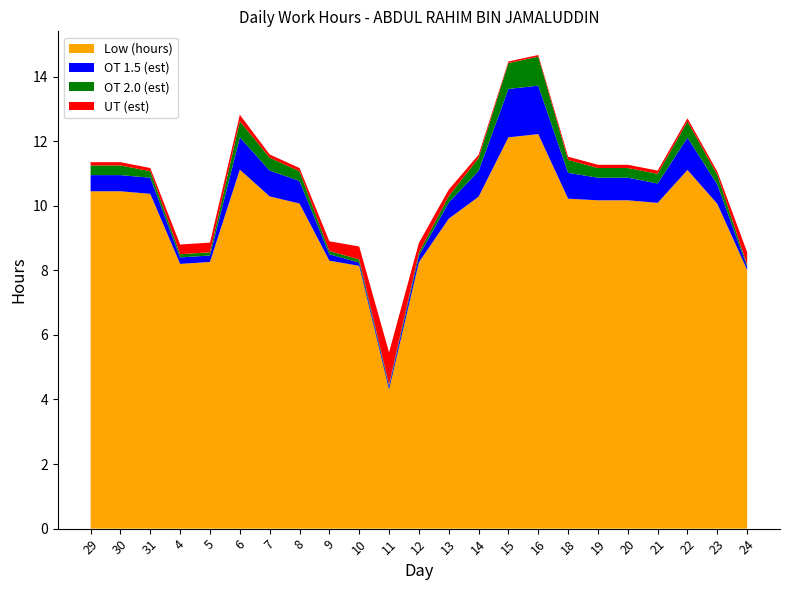

Reading left to right, list all the values displayed in this chart.

Low (hours): 10.4	10.4	10.4	8.2	8.3	11.1	10.3	10.1	8.3	8.1	4.3	8.2	9.6	10.3	12.1	12.2	10.2	10.2	10.2	10.1	11.1	10.1	8.0
OT 1.5 (est): 0.5	0.5	0.5	0.2	0.2	1.0	0.8	0.7	0.2	0.1	0.1	0.2	0.5	0.8	1.5	1.5	0.8	0.7	0.7	0.6	1.0	0.6	0.1
OT 2.0 (est): 0.3	0.3	0.2	0.1	0.1	0.5	0.4	0.3	0.1	0.1	0.1	0.1	0.2	0.4	0.8	0.9	0.4	0.3	0.3	0.3	0.5	0.3	0.1
UT (est): 0.1	0.1	0.1	0.3	0.3	0.2	0.1	0.1	0.3	0.4	1.0	0.3	0.2	0.1	0.1	0.1	0.1	0.1	0.1	0.1	0.1	0.1	0.4